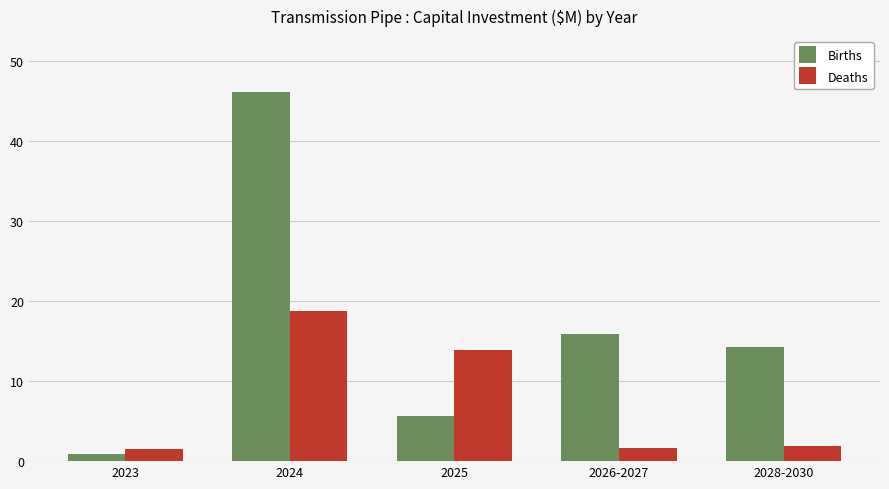

What is the total value across all series at 2026-2027?

17.6